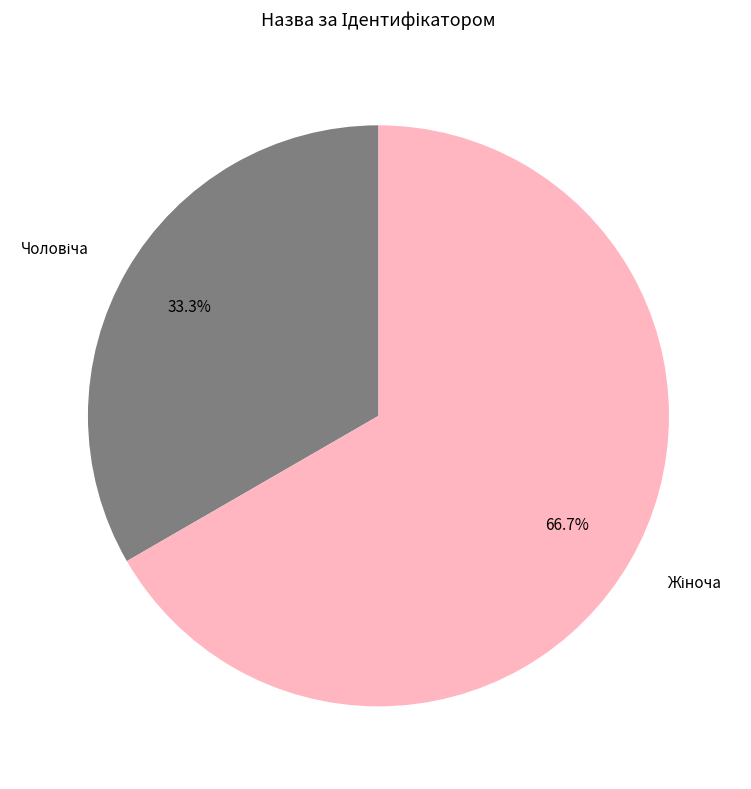

How many segments does this pie chart have?

2